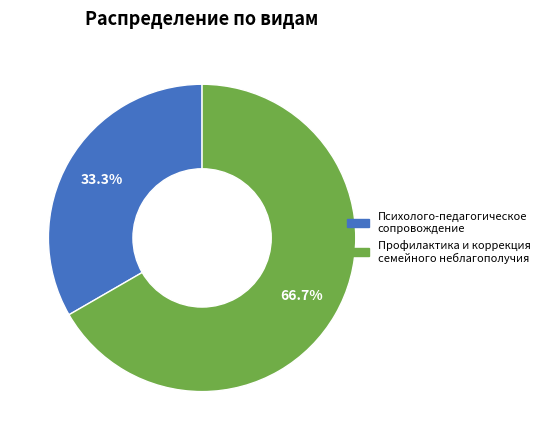

Does Психолого-педагогическое сопровождение account for over 50% of the chart?

No